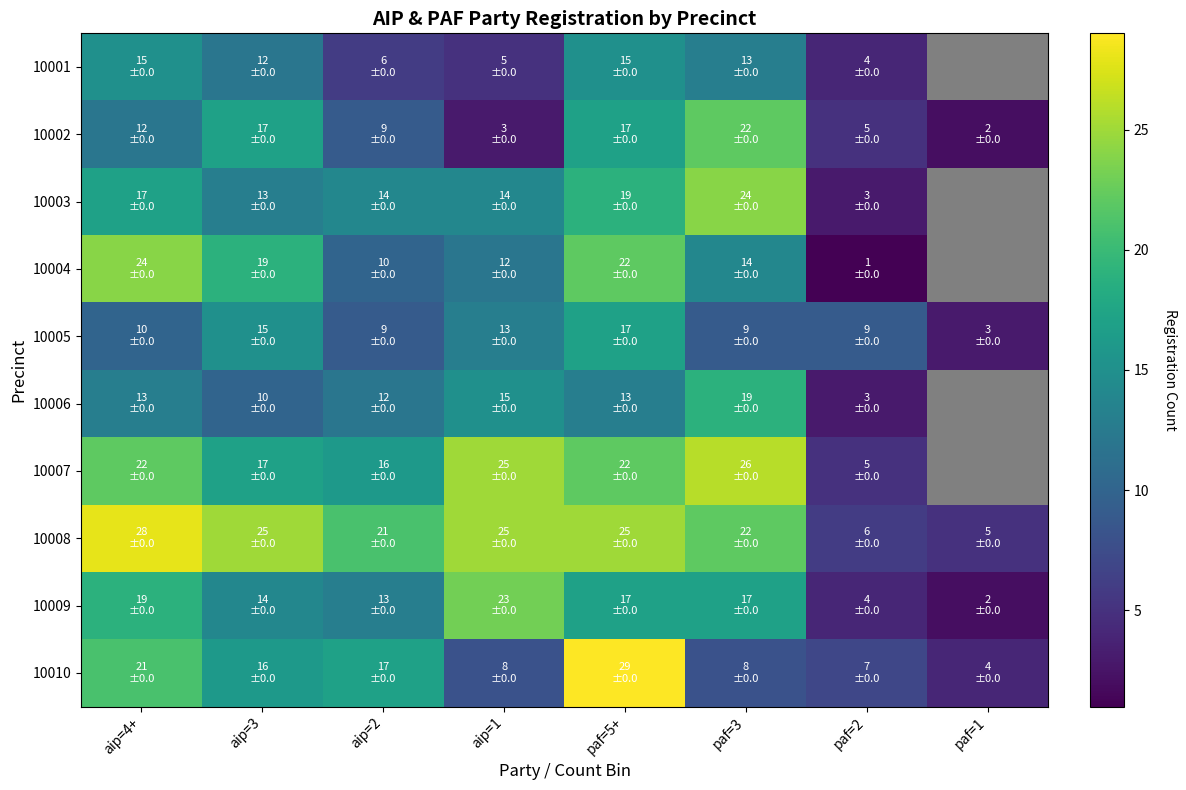

Reading left to right, transcribe all the data shown in this chart.

10001: aip=4+=15	aip=3=12	aip=2=6	aip=1=5	paf=5+=15	paf=3=13	paf=2=4	paf=1=0
10002: aip=4+=12	aip=3=17	aip=2=9	aip=1=3	paf=5+=17	paf=3=22	paf=2=5	paf=1=2
10003: aip=4+=17	aip=3=13	aip=2=14	aip=1=14	paf=5+=19	paf=3=24	paf=2=3	paf=1=0
10004: aip=4+=24	aip=3=19	aip=2=10	aip=1=12	paf=5+=22	paf=3=14	paf=2=1	paf=1=0
10005: aip=4+=10	aip=3=15	aip=2=9	aip=1=13	paf=5+=17	paf=3=9	paf=2=9	paf=1=3
10006: aip=4+=13	aip=3=10	aip=2=12	aip=1=15	paf=5+=13	paf=3=19	paf=2=3	paf=1=0
10007: aip=4+=22	aip=3=17	aip=2=16	aip=1=25	paf=5+=22	paf=3=26	paf=2=5	paf=1=0
10008: aip=4+=28	aip=3=25	aip=2=21	aip=1=25	paf=5+=25	paf=3=22	paf=2=6	paf=1=5
10009: aip=4+=19	aip=3=14	aip=2=13	aip=1=23	paf=5+=17	paf=3=17	paf=2=4	paf=1=2
10010: aip=4+=21	aip=3=16	aip=2=17	aip=1=8	paf=5+=29	paf=3=8	paf=2=7	paf=1=4